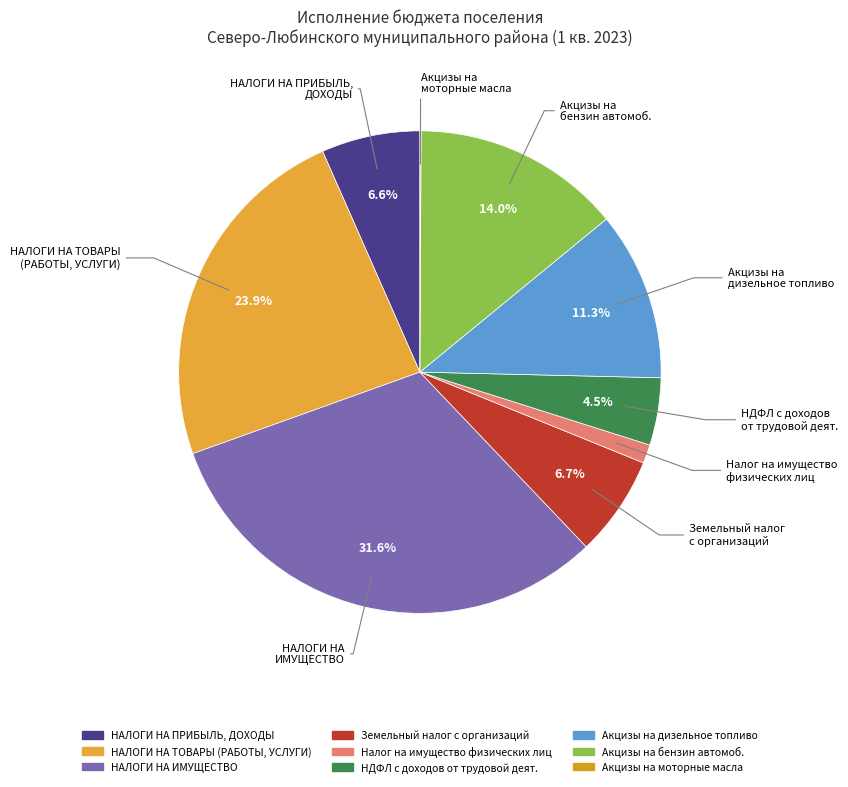

Is there a majority slice in this chart?

No